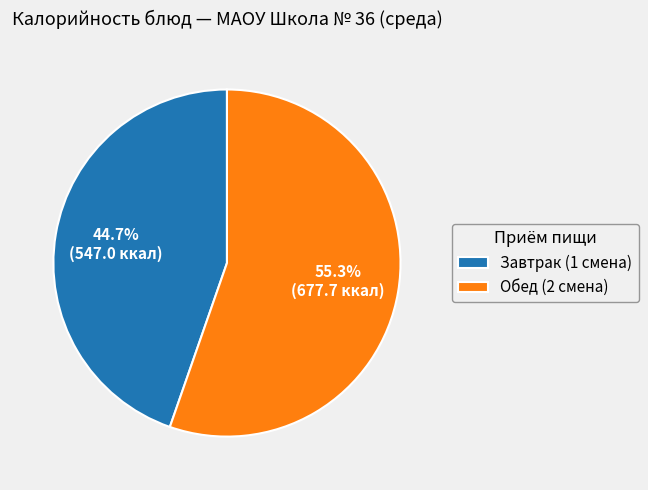

Which category accounts for the majority?

Обед (2 смена)